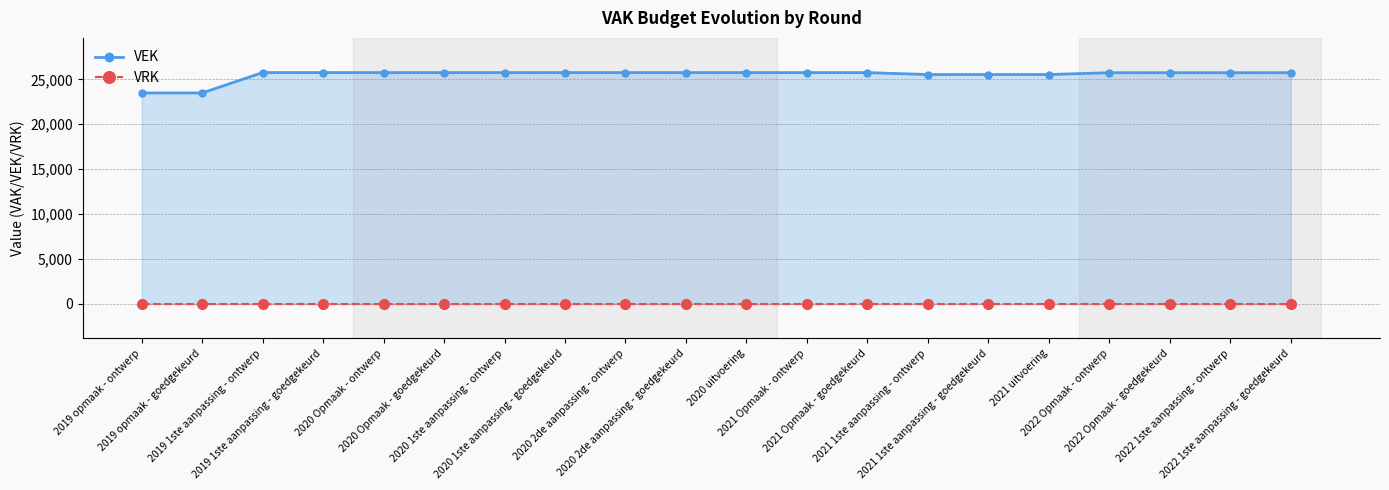

How many lines are shown in the chart?

2